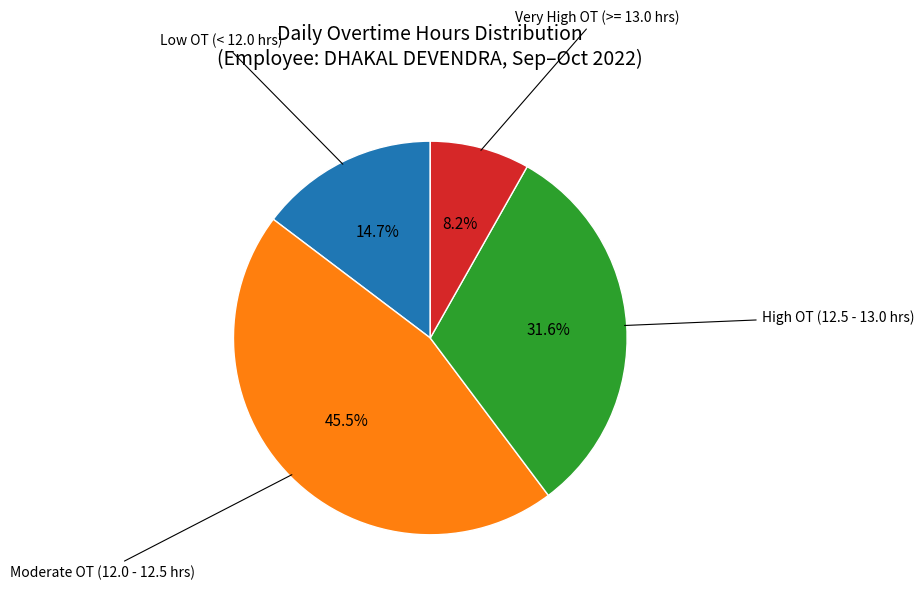

Does any single category account for the majority?

No